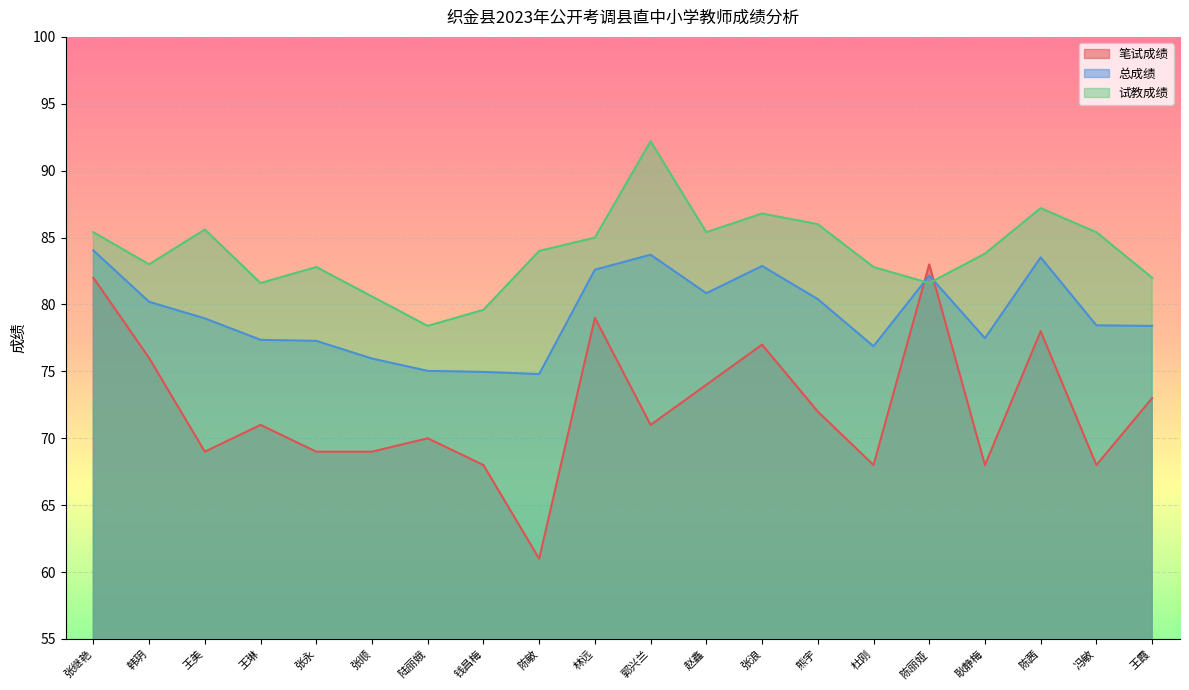

Between which two adjacent categories do 总成绩 and 笔试成绩 first intersect?

杜刚 and 陈丽娅